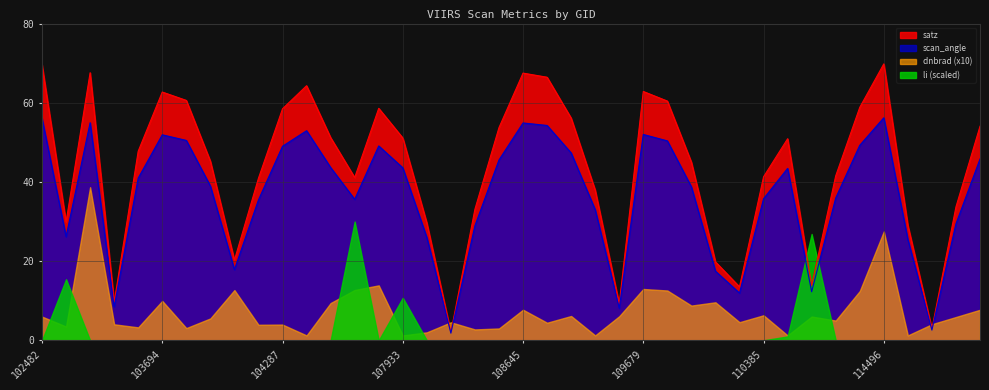

Rank the series by their maximum value, from highest to lowest.

satz, scan_angle, dnbrad (x10), li (scaled)